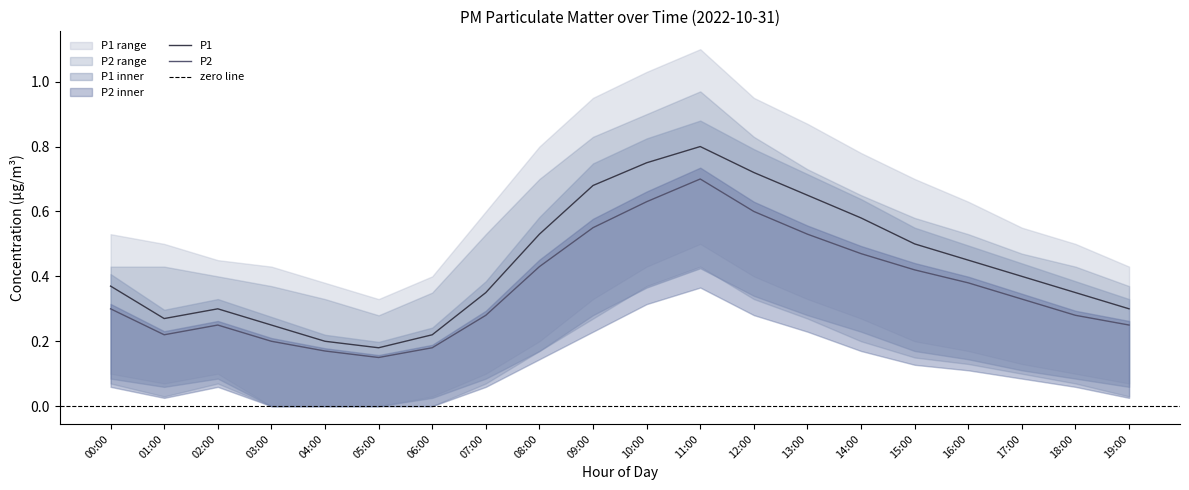

What is the label of the 6th point from the right?

14:00